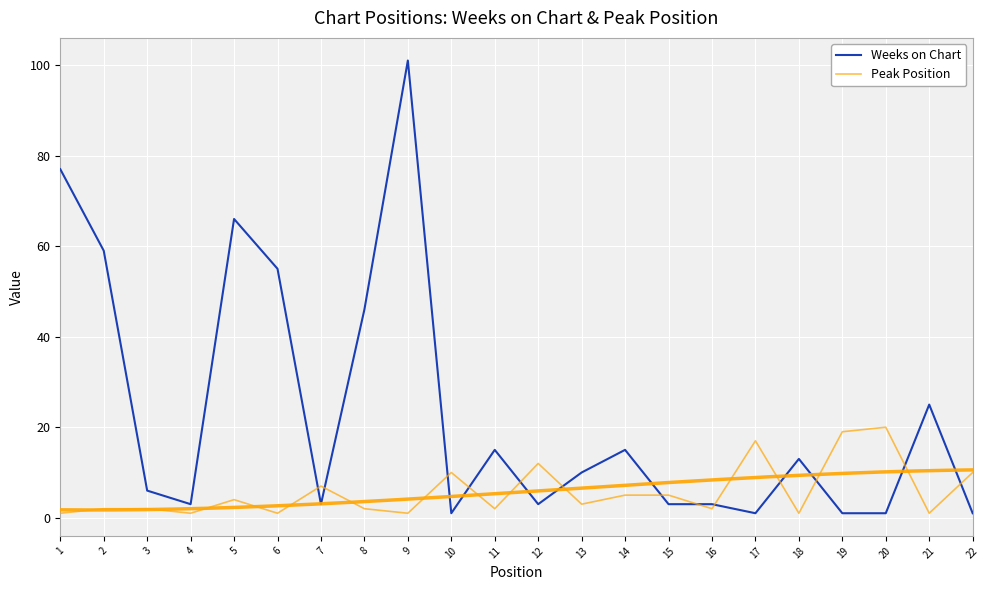

Rank the series by their average value, from lowest to highest.

Peak Position, Weeks on Chart